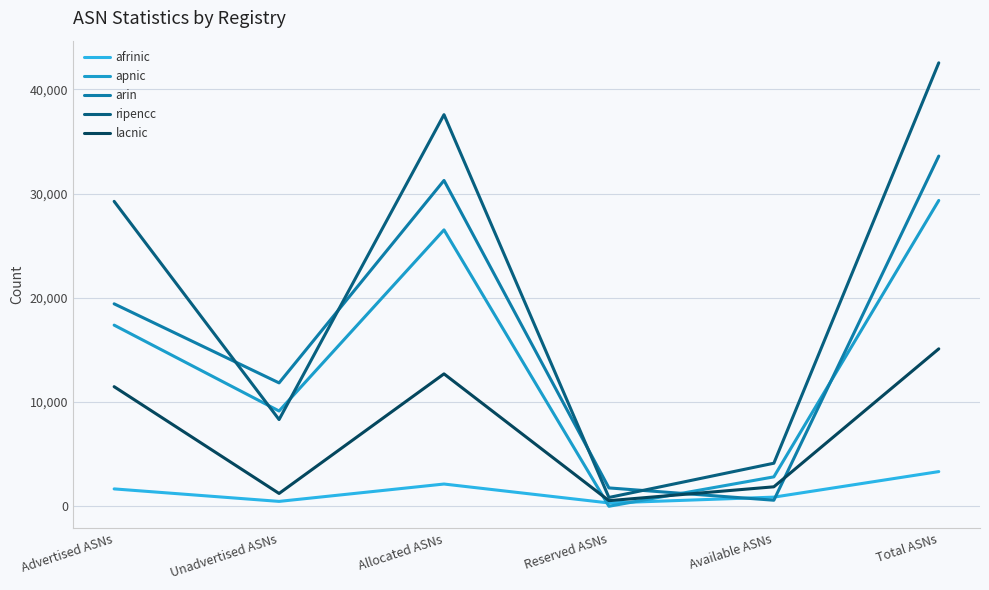

Is this an area chart (filled region under the line)?

No